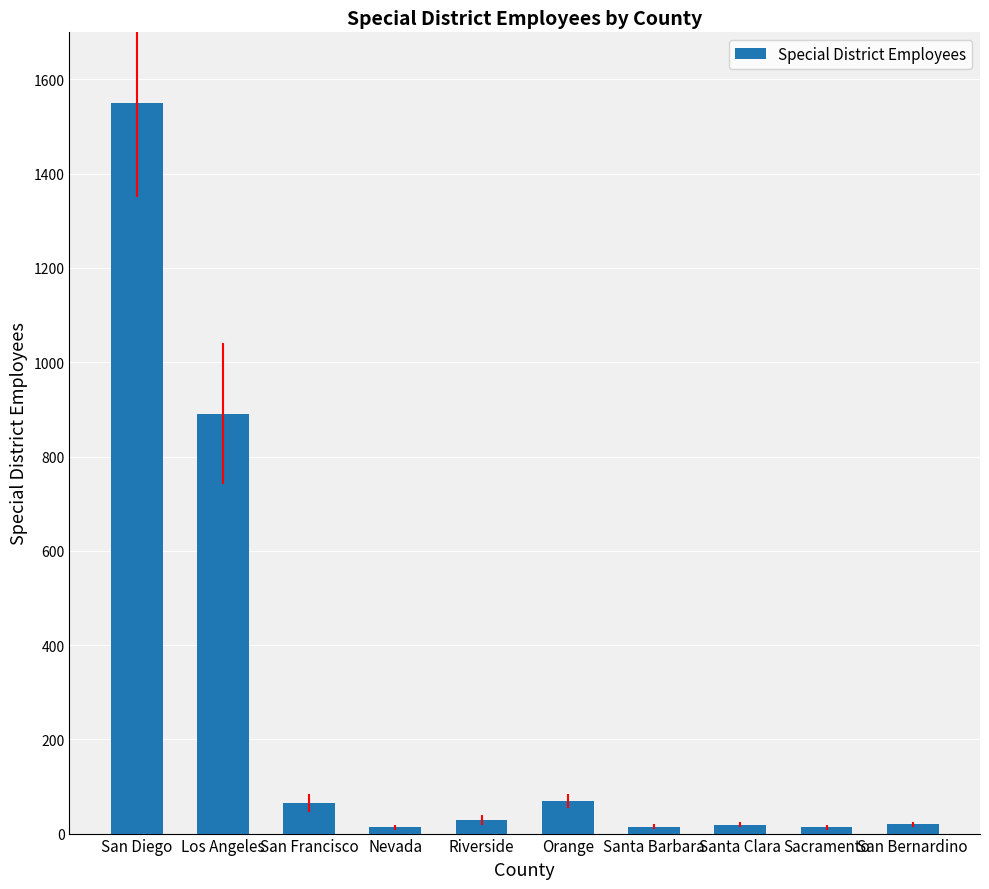

What is the change in value from Orange to Sacramento?

-57